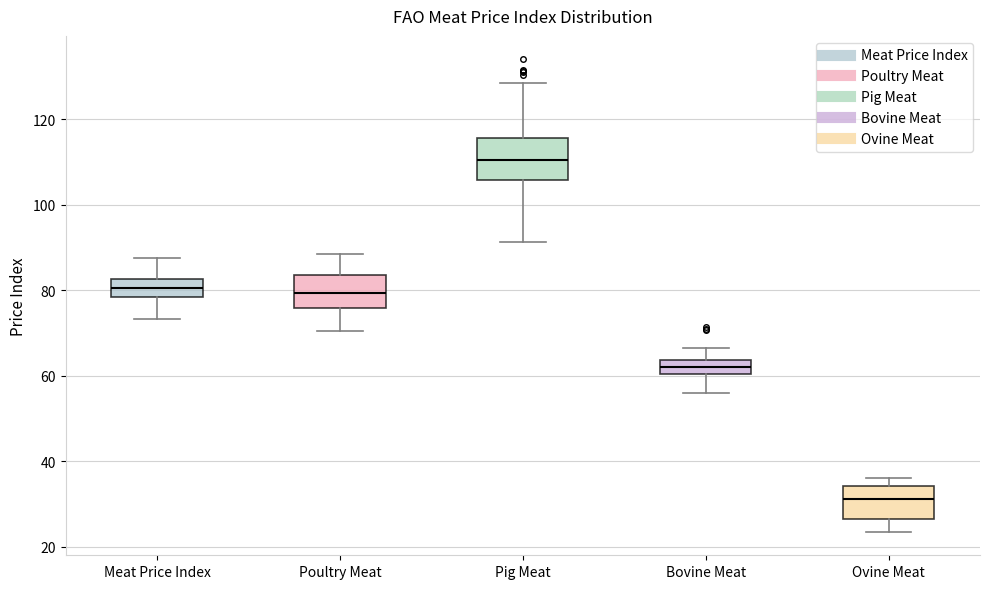

Which box's median line is the lowest?

Ovine Meat